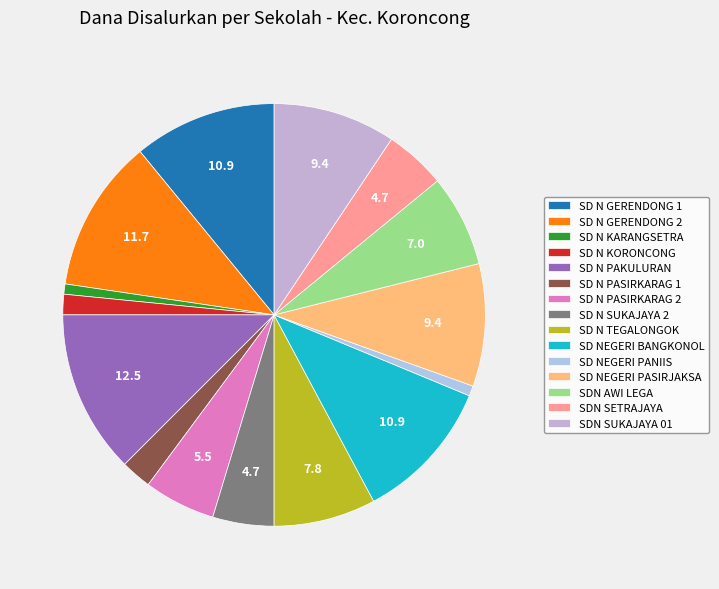

Between SD N PASIRKARAG 2 and SD N PAKULURAN, which is larger?

SD N PAKULURAN